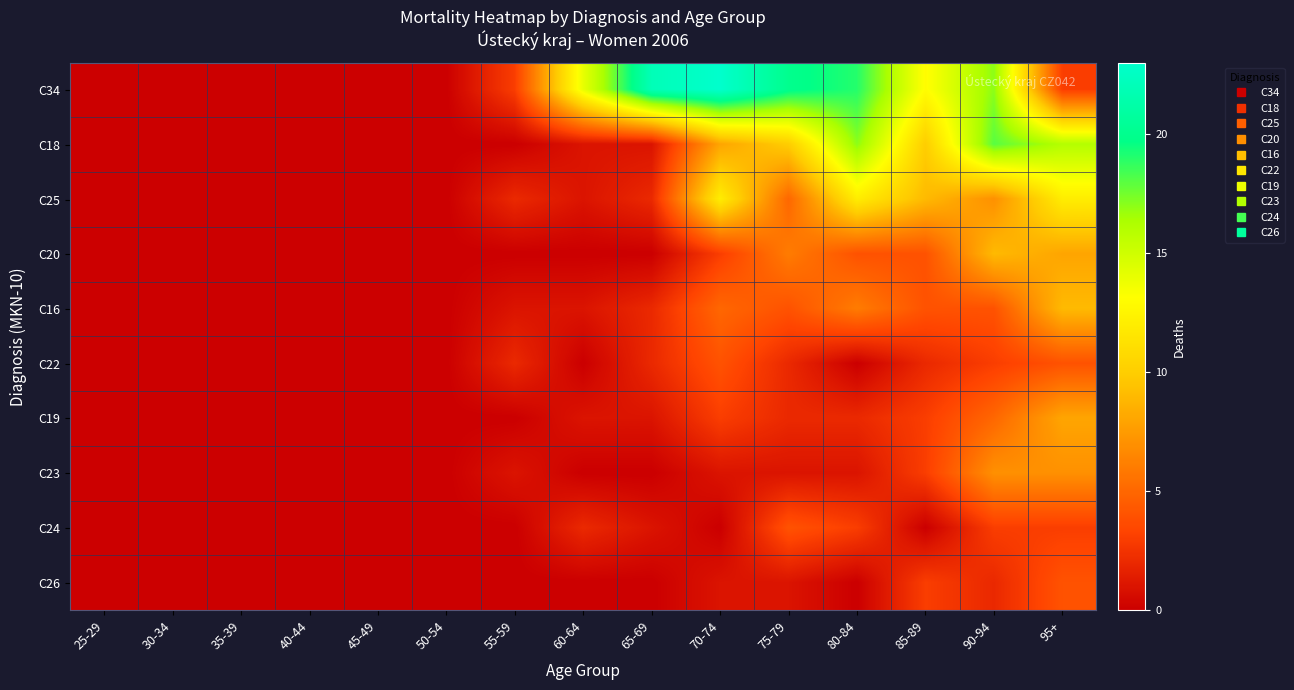

Rank the series at 25-29 from highest to lowest value.

C34, C18, C25, C20, C16, C22, C19, C23, C24, C26